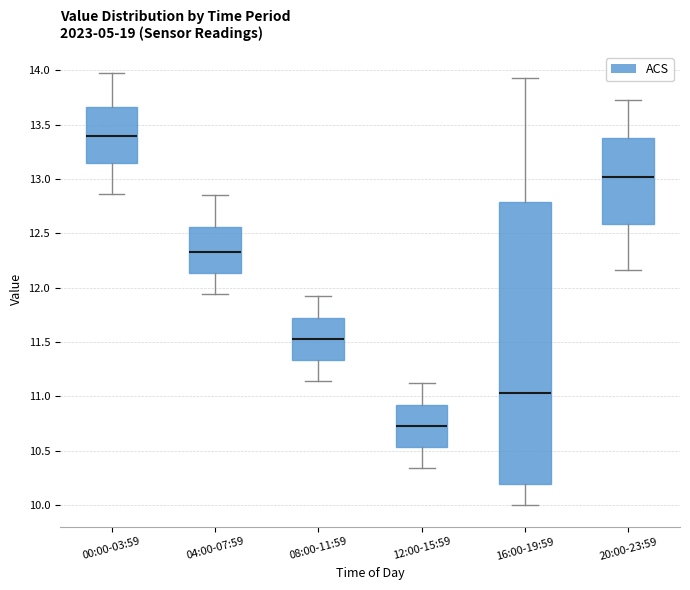

Reading left to right, read every box against the y-axis: the position of its median line, the range the box covers, and the ends of its whiskers. The values are not printed on the chart, so give them approximately, as read against the axis.

00:00-03:59: median 13.40, box 13.15 to 13.65, whiskers 12.85 to 13.95
04:00-07:59: median 12.35, box 12.15 to 12.55, whiskers 11.95 to 12.85
08:00-11:59: median 11.55, box 11.35 to 11.75, whiskers 11.15 to 11.90
12:00-15:59: median 10.75, box 10.55 to 10.95, whiskers 10.35 to 11.10
16:00-19:59: median 11.05, box 10.20 to 12.80, whiskers 10.00 to 13.95
20:00-23:59: median 13.00, box 12.60 to 13.40, whiskers 12.15 to 13.75